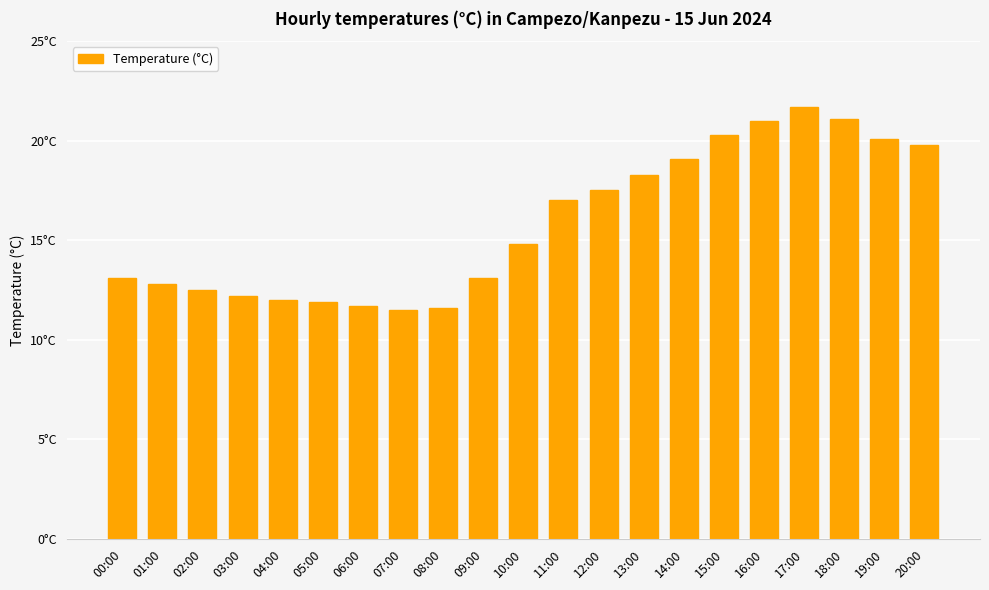

How many categories are shown in the chart?

21